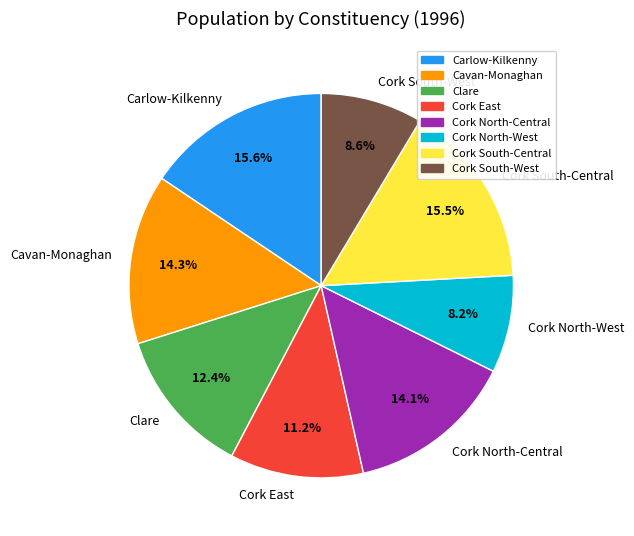

Which has a higher value, Clare or Cavan-Monaghan?

Cavan-Monaghan